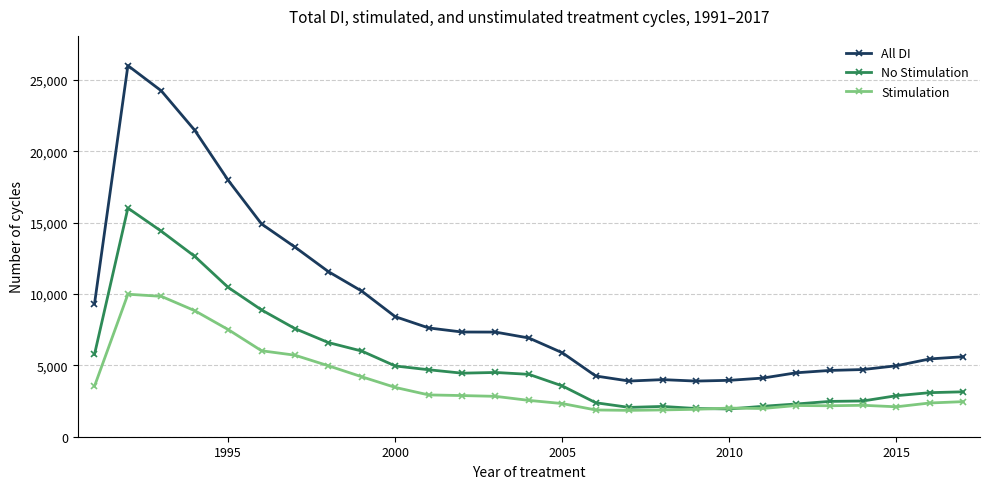

At how many categories does at least one series exceed 25243?

1